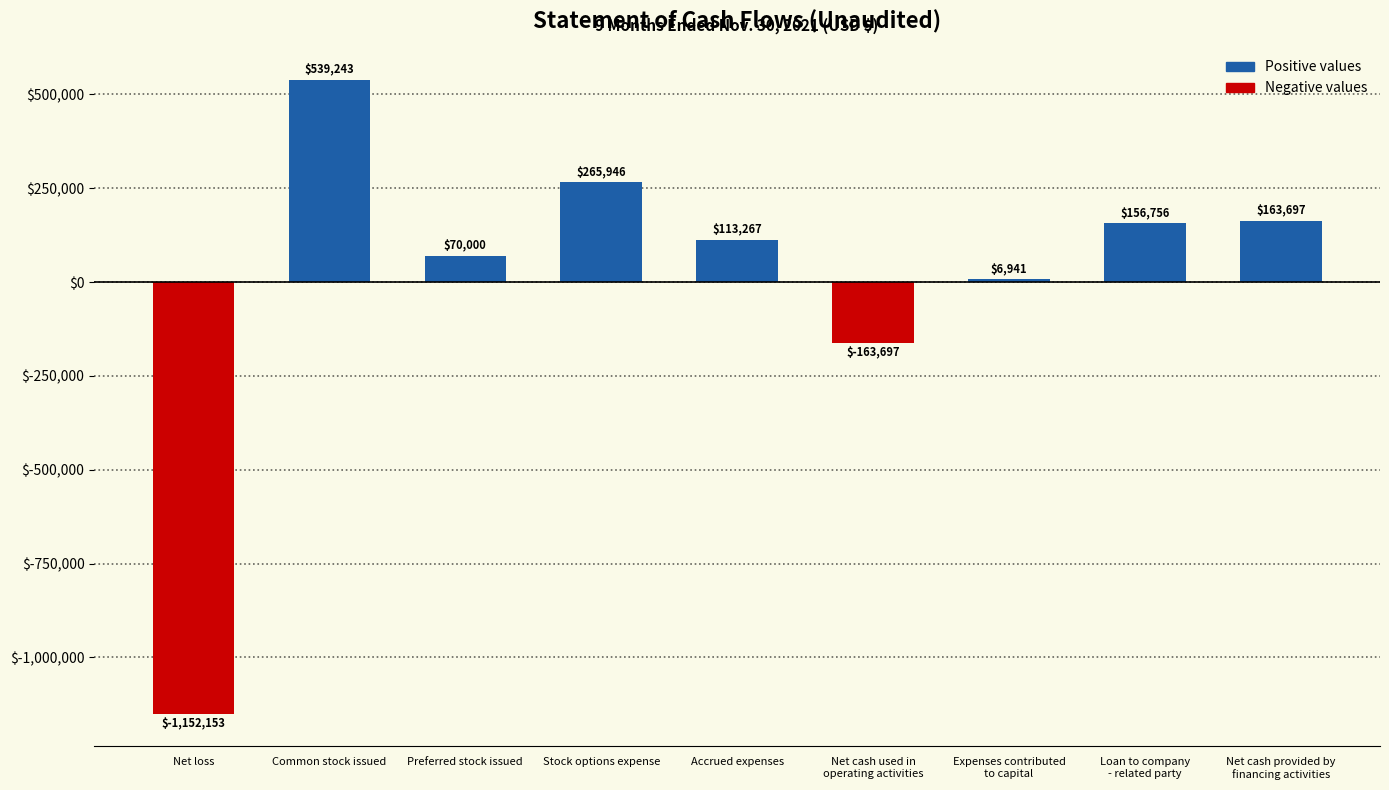

What is the label of the 6th bar from the left?

Net cash used in
operating activities